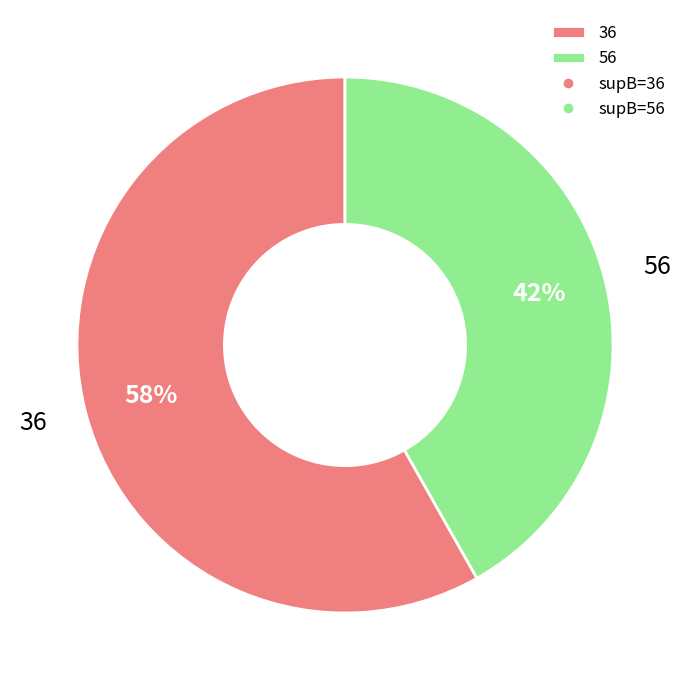

To the nearest percent, what is the combined percentage of 56 and 36?

100%